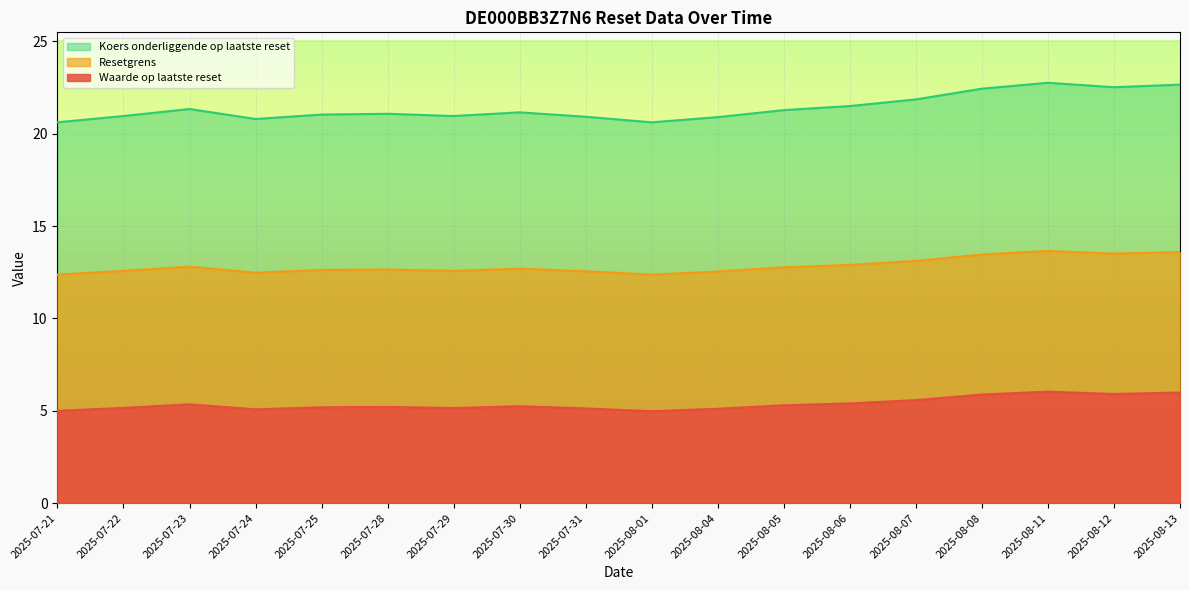

At which category is the sum across all series the highest?

2025-08-11